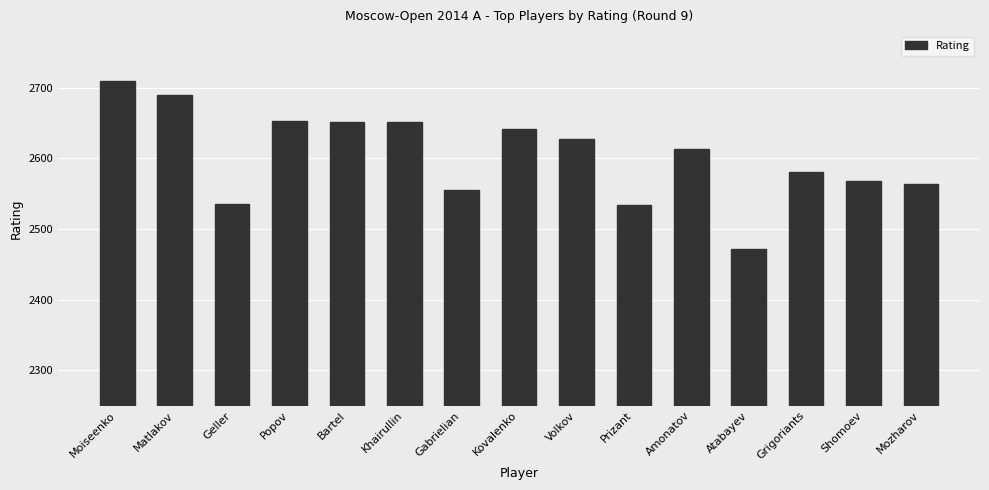

What is the sum of the values at Popov and Amonatov?

5266